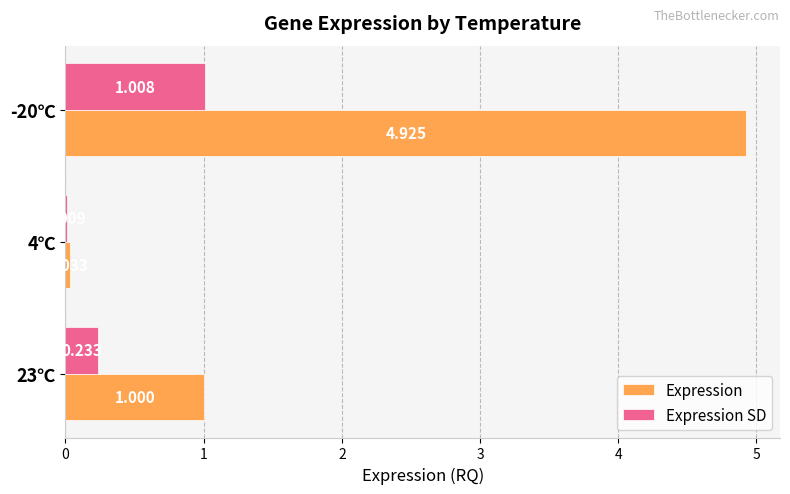

Which series changed the most between 23℃ and -20℃?

Expression